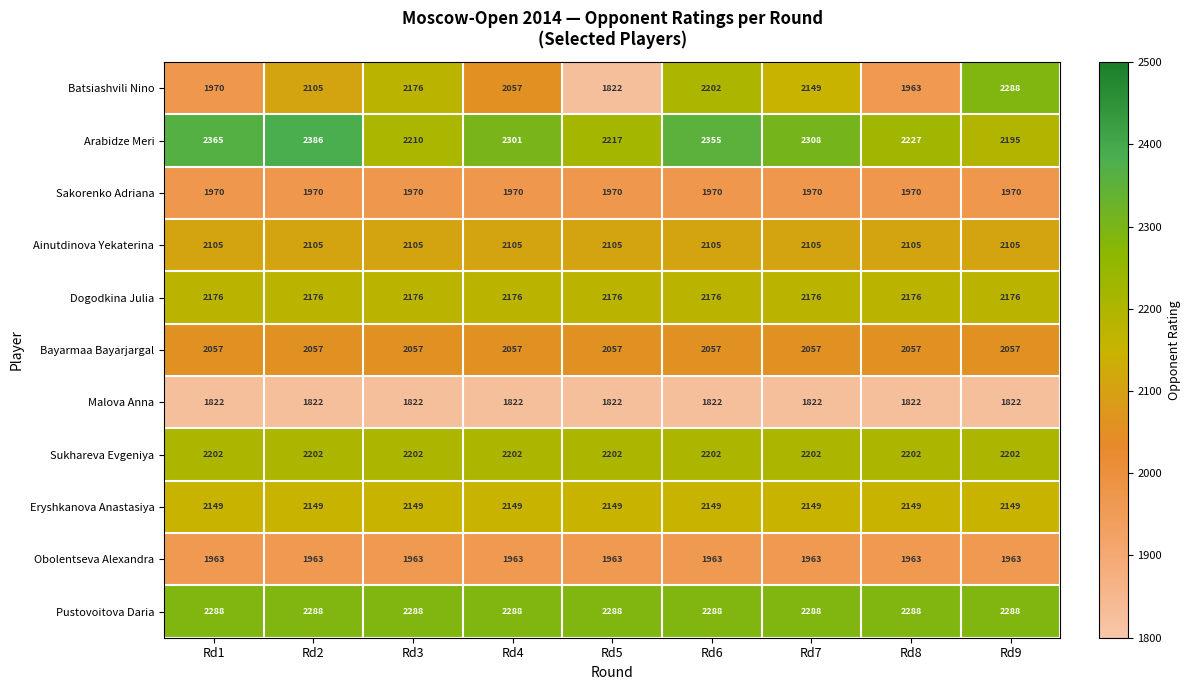

Count the number of categories in the chart.

9